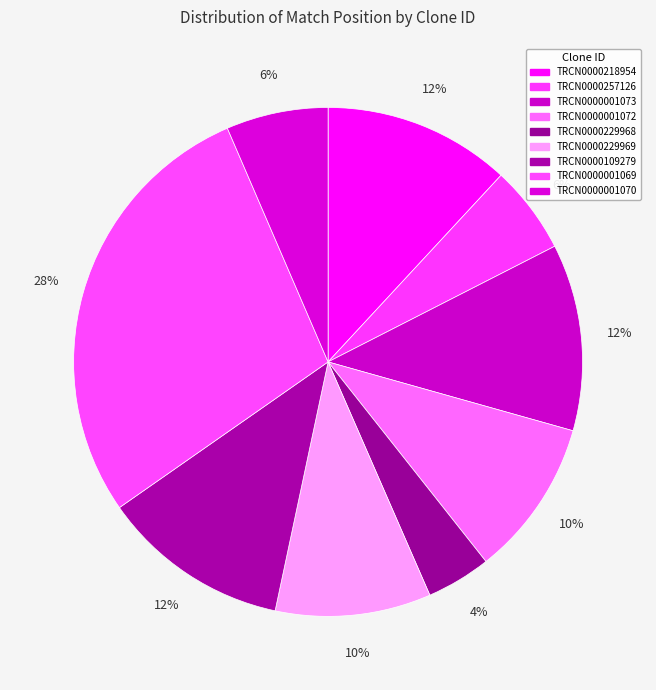

Count the number of slices in the pie.

9